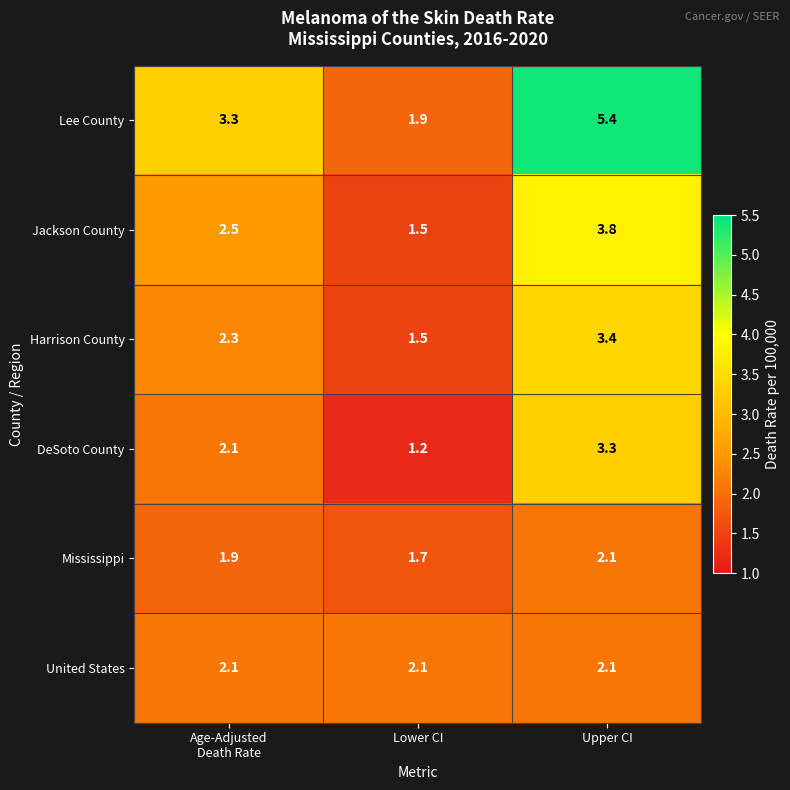

The value of DeSoto County at Upper CI is 5.4. True or false?

False